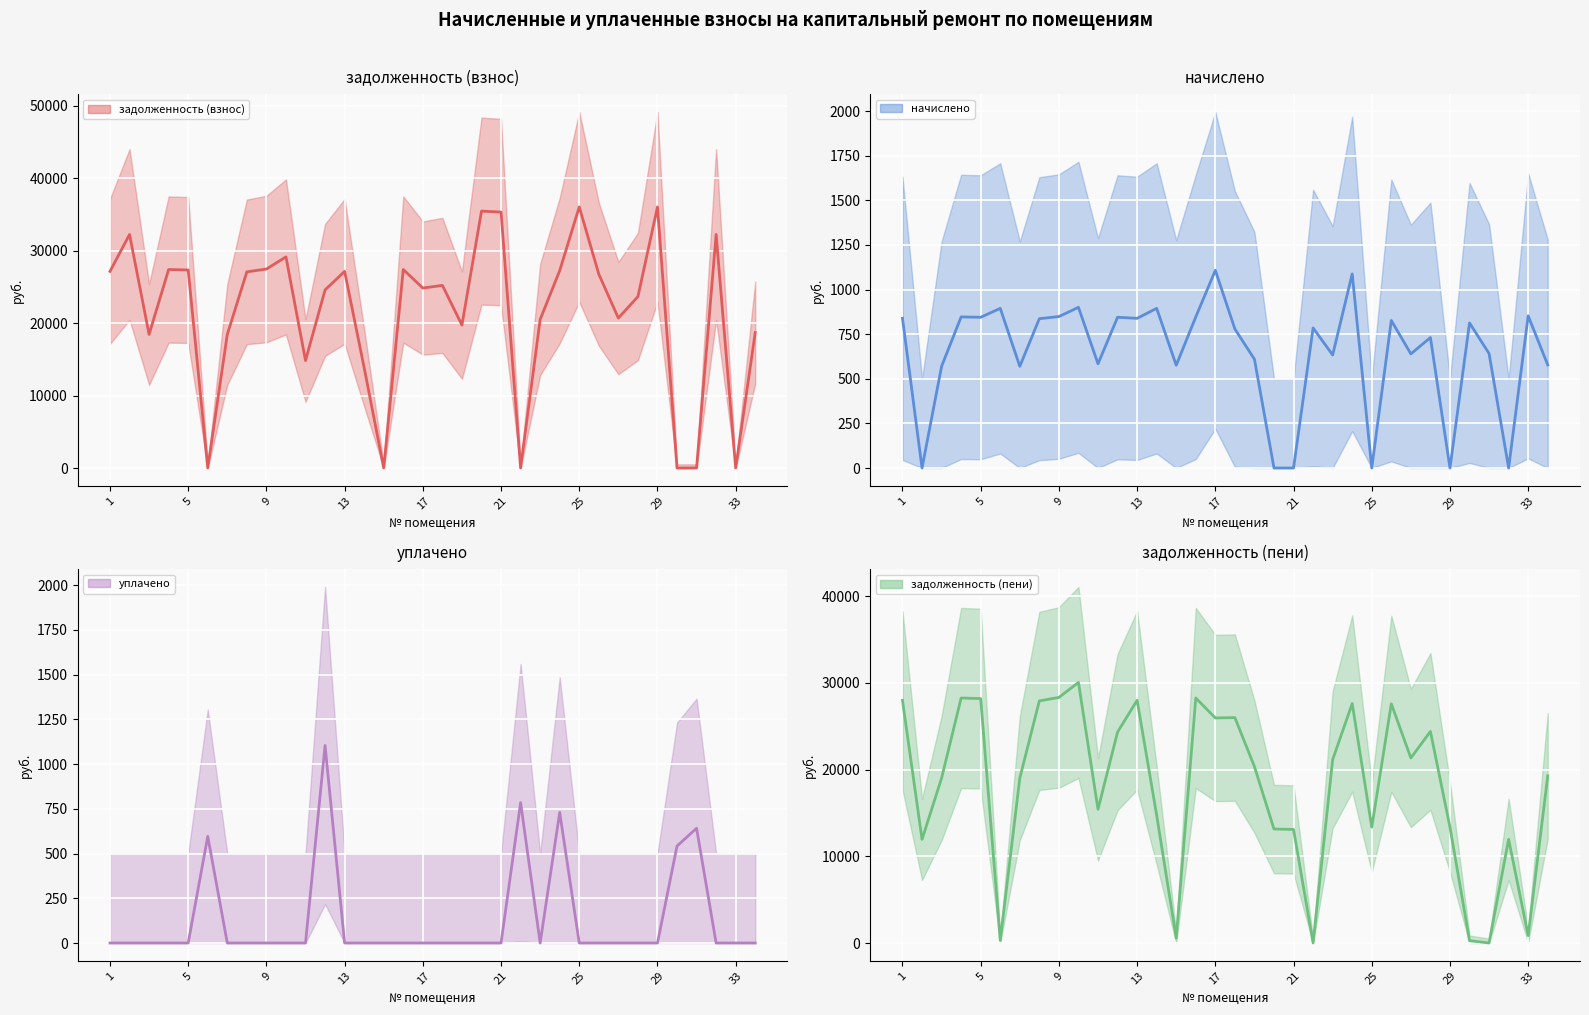

In уплачено (ср.), how many points are lower than both neighbors (excluding endpoints)?

1